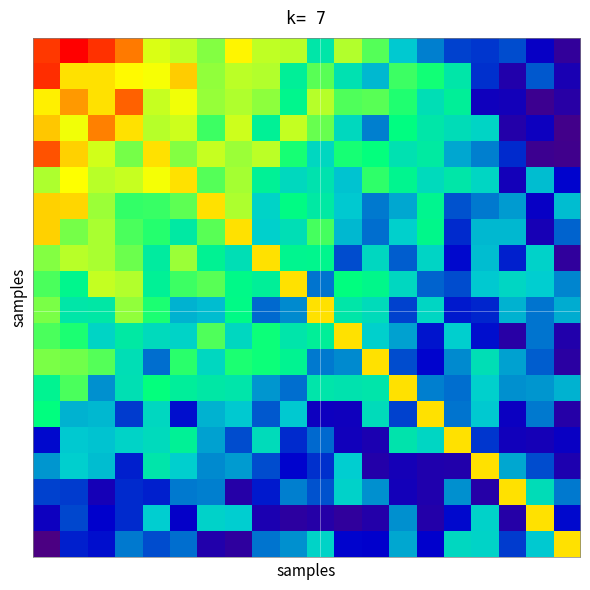

Which label corresponds to the largest value in the chart?

1